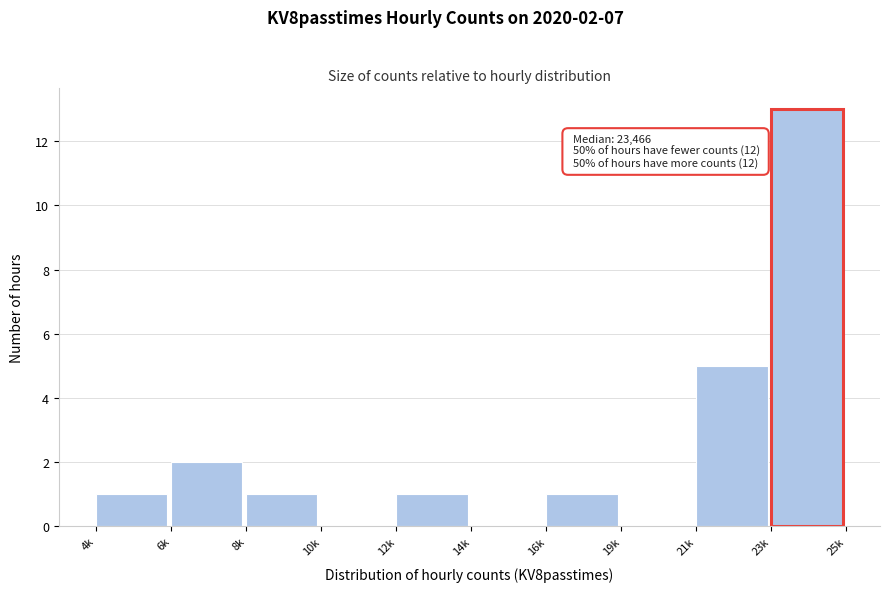

Reading left to right, what are all the values shown in this chart?

4k=1	6k=2	8k=1	10k=0	12k=1	14k=0	16k=1	19k=0	21k=5	23k=13